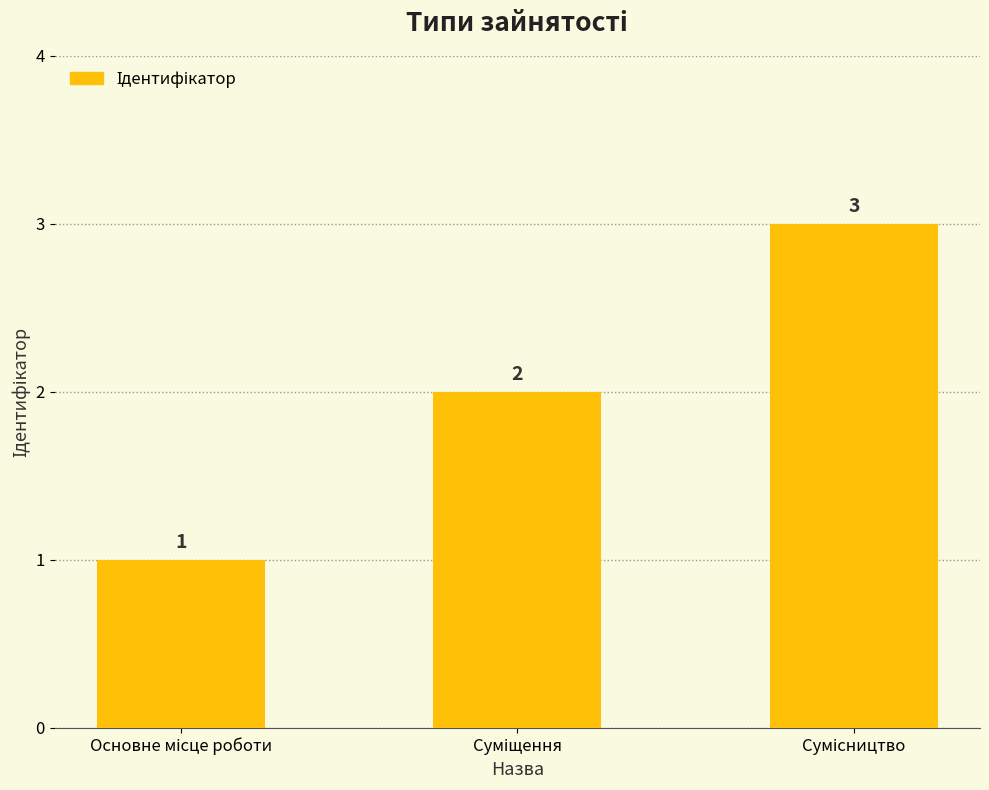

What is the sum of all values?

6